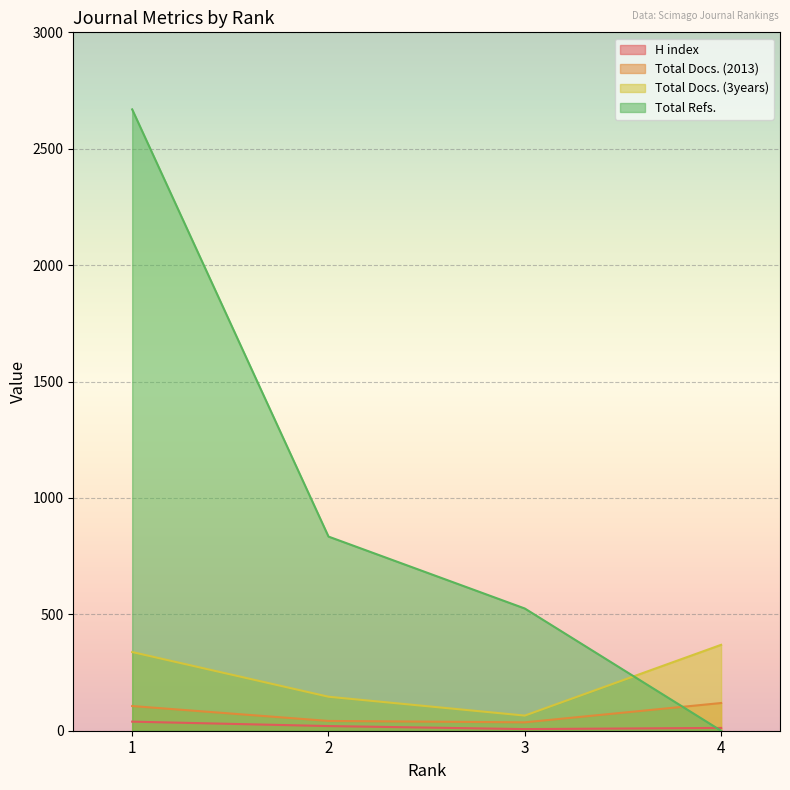

What are all the series names shown in the legend?

H index, Total Docs. (2013), Total Docs. (3years), Total Refs.